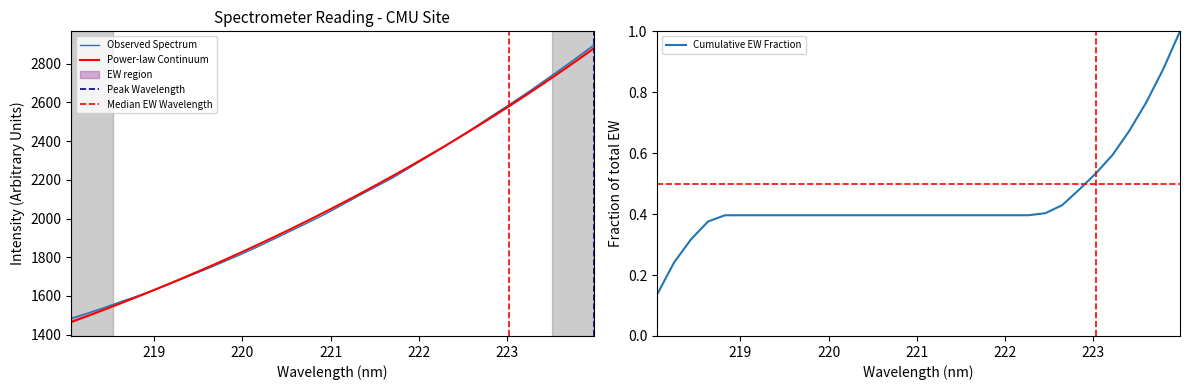

What position from the left is 221.8812?

21